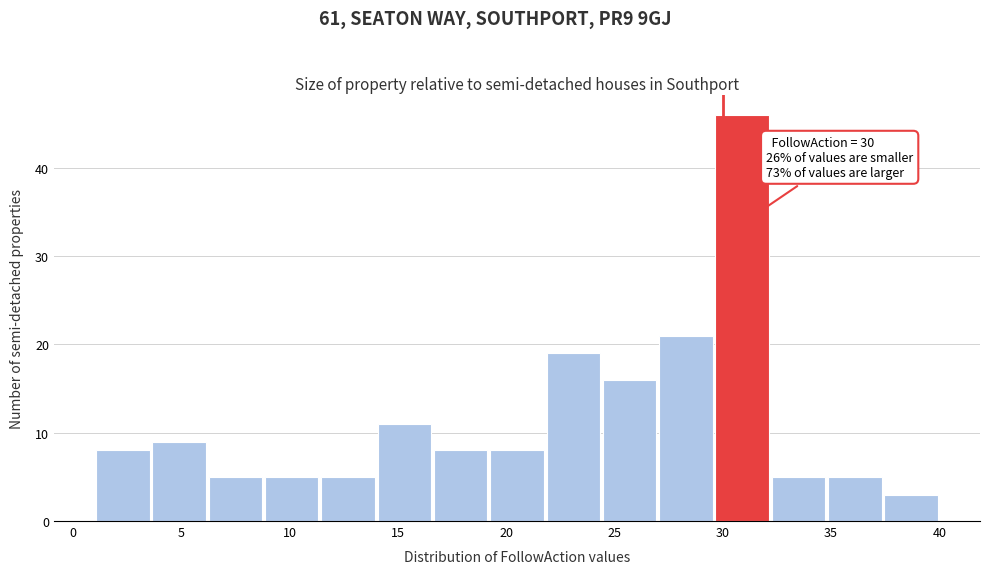

Which range on the x-axis has the tallest bar?

29.6 to 32.2